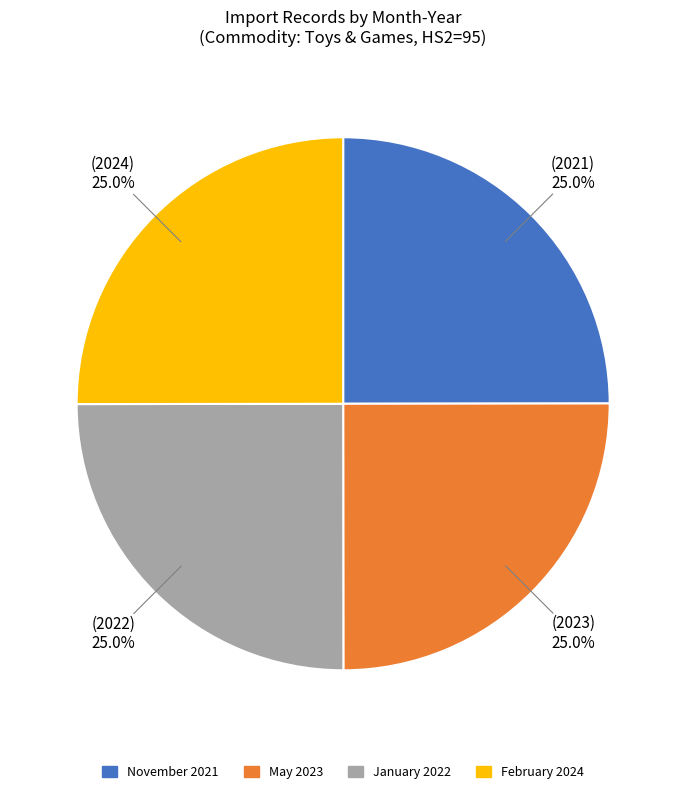

What is the ratio of the value at May 2023 to the value at January 2022?

1.0